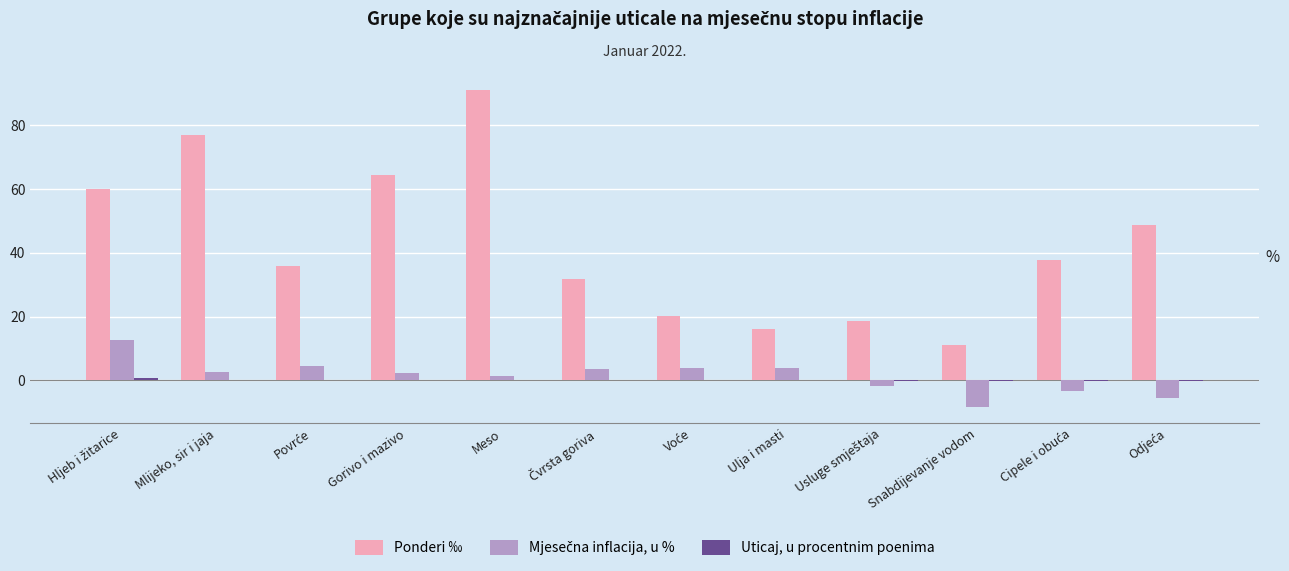

Which label corresponds to the largest value in the chart?

Meso